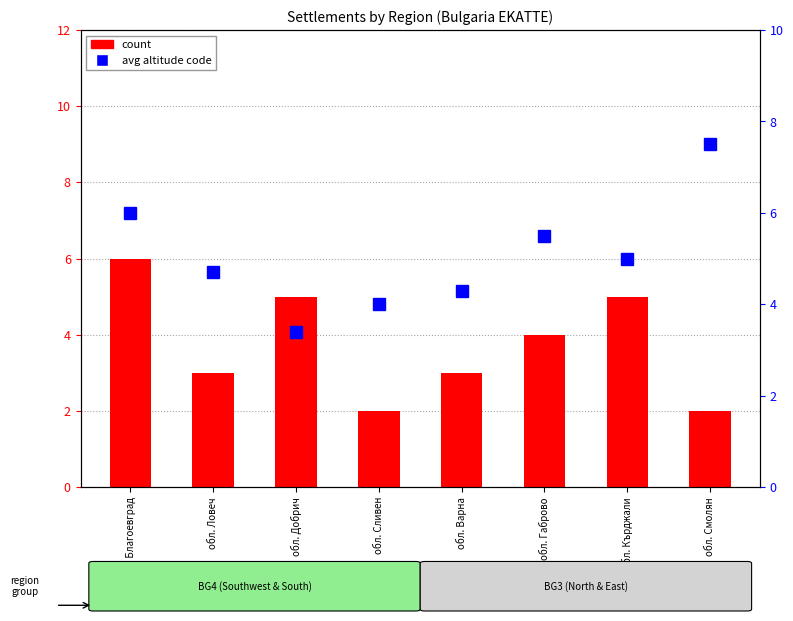

How many series are shown in this chart?

2